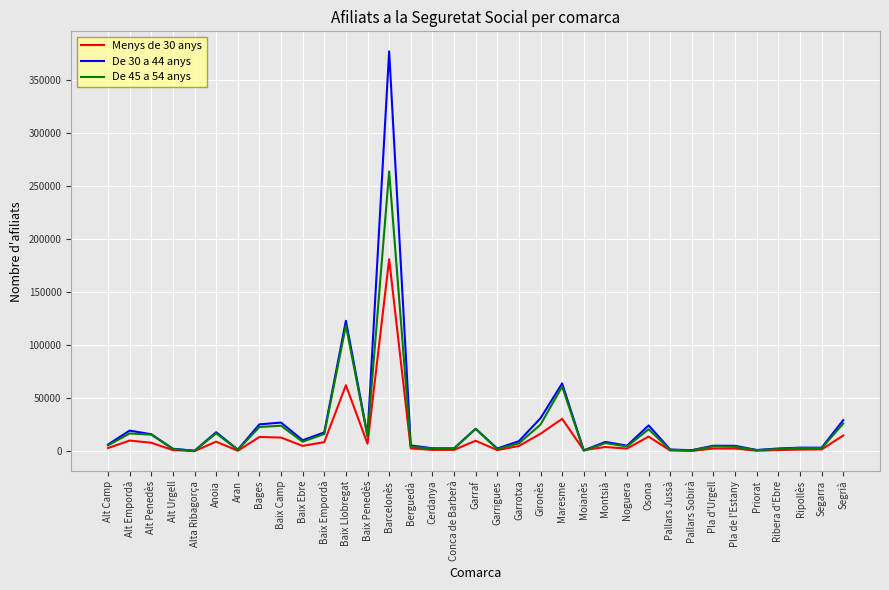

In De 30 a 44 anys, how many points are higher than both neighbors (excluding endpoints)?

11